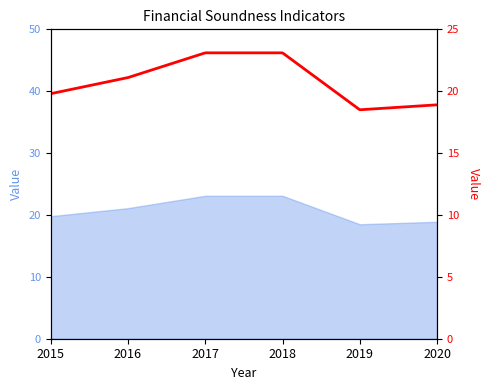

Between 2017 and 2016, which is larger?

2017